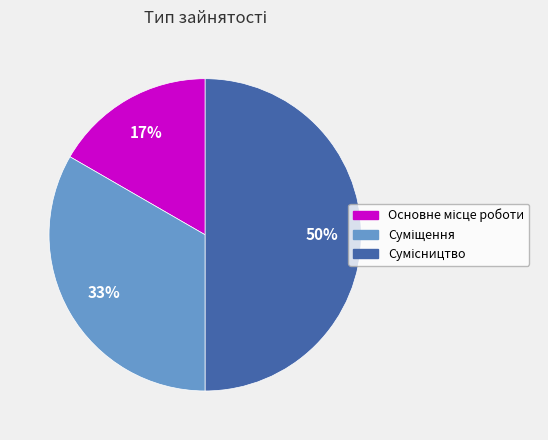

To the nearest percent, what is the average slice percentage?

33%